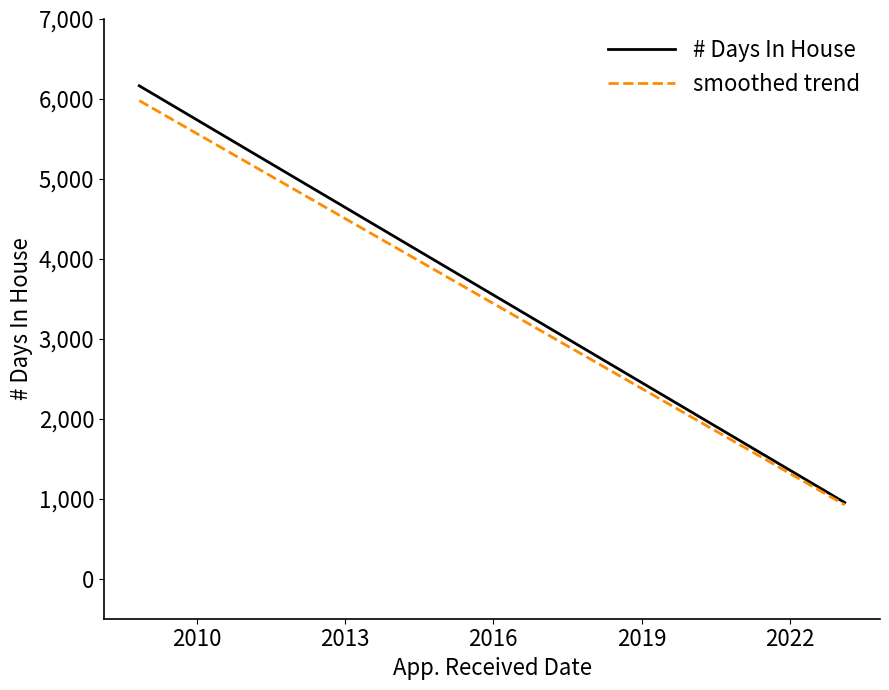

Which series has the largest range (max minus min)?

# Days In House